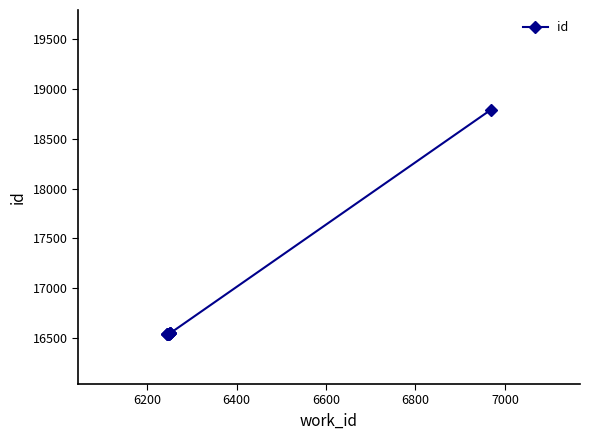

What is the value of the 2nd point from the left?

16545